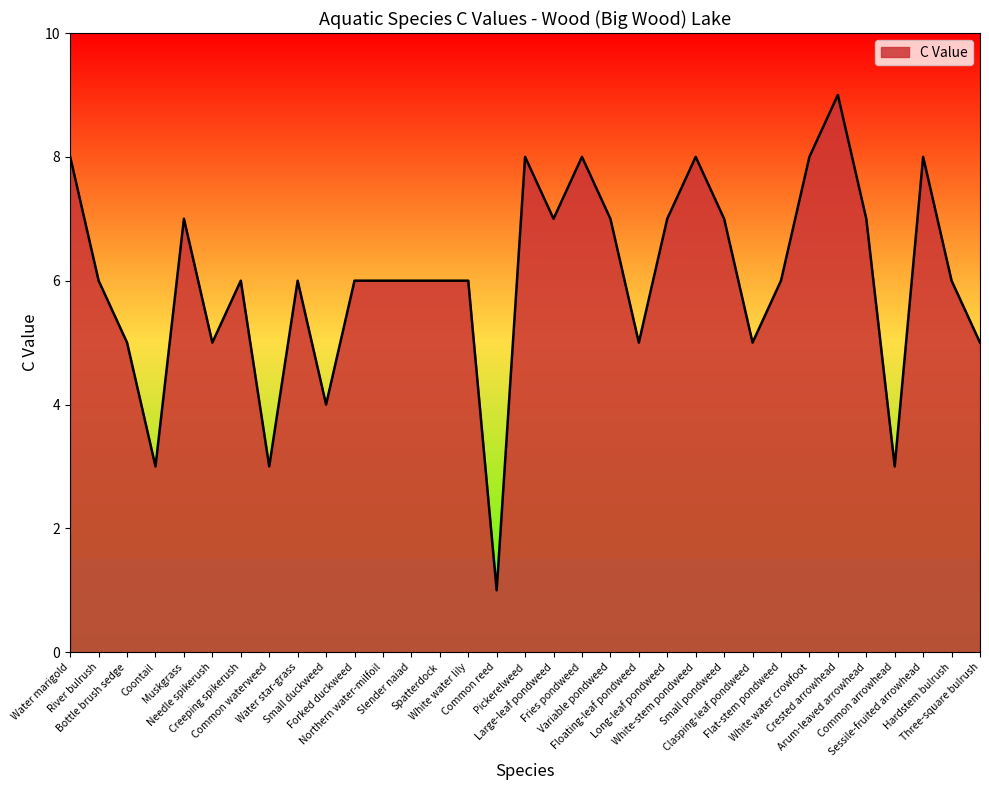

Which has a higher value, Common waterweed or Flat-stem pondweed?

Flat-stem pondweed